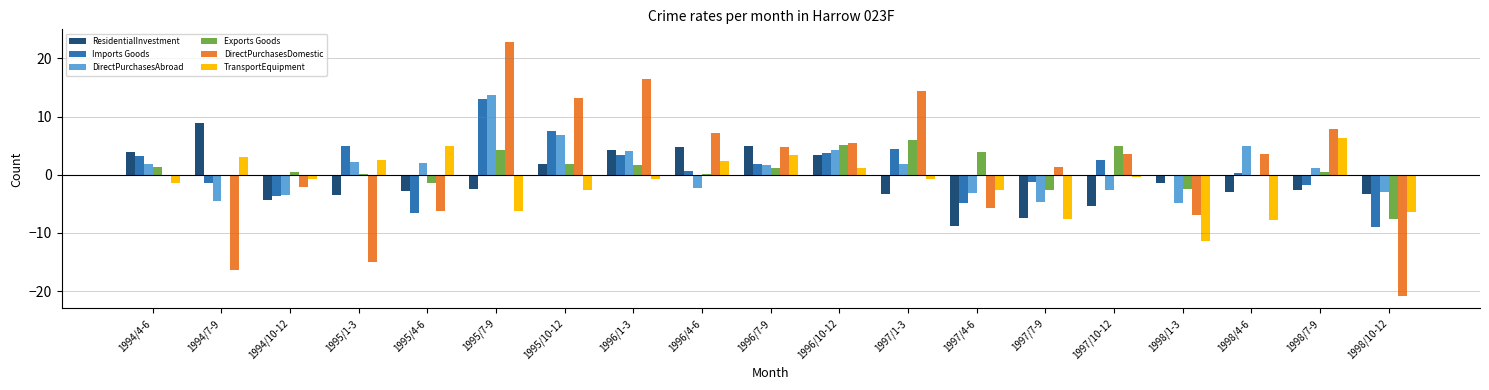

What is the sum of all DirectPurchasesAbroad values?

16.0